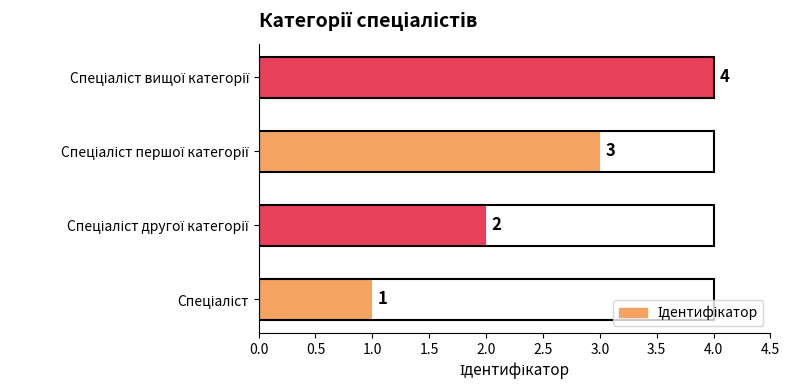

How many values are between 2 and 4?

3